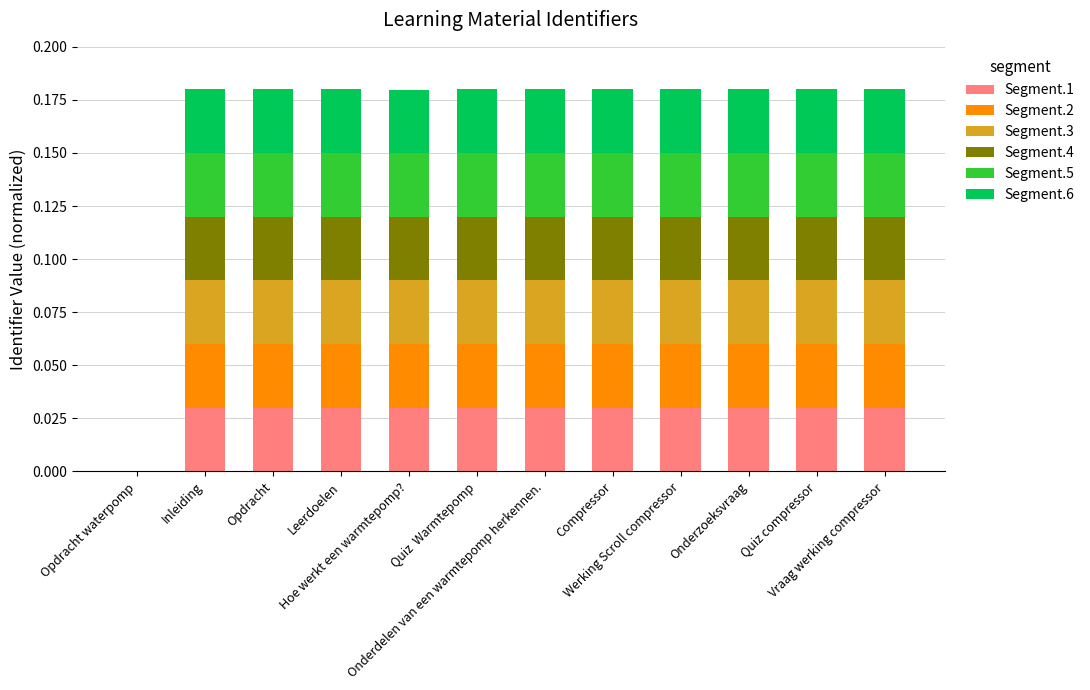

Is it true that Segment.5 equals 0.0 at Leerdoelen?

True